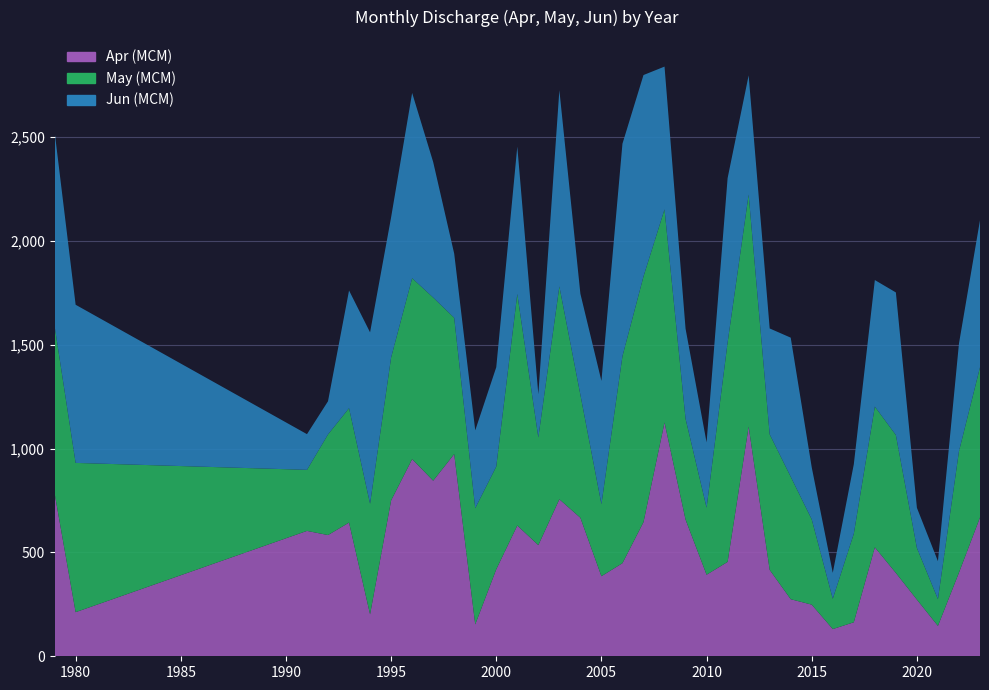

Reading left to right, extract all data points from this chart.

Apr (MCM): 1979=784.9	1980=212.3	1991=603.5	1992=583.4	1993=643.5	1994=202.1	1995=750.0	1996=949.0	1997=845.1	1998=973.2	1999=153.4	2000=418.7	2001=629.3	2002=535.0	2003=755.7	2004=666.5	2005=385.3	2006=448.1	2007=645.6	2008=1125.1	2009=657.9	2010=392.5	2011=454.3	2012=1105.6	2013=415.8	2014=274.7	2015=248.5	2016=130.9	2017=163.7	2018=524.4	2019=401.1	2020=272.7	2021=146.2	2022=402.8	2023=668.2
May (MCM): 1979=805.1	1980=718.5	1991=293.9	1992=484.5	1993=550.9	1994=532.2	1995=688.3	1996=870.8	1997=881.6	1998=655.9	1999=559.5	2000=494.6	2001=1114.7	2002=518.2	2003=1024.6	2004=592.2	2005=346.8	2006=996.8	2007=1182.6	2008=1026.0	2009=485.6	2010=322.7	2011=1056.3	2012=1117.0	2013=652.5	2014=589.6	2015=410.3	2016=145.9	2017=426.3	2018=677.5	2019=663.9	2020=248.6	2021=128.8	2022=584.2	2023=723.1
Jun (MCM): 1979=935.4	1980=761.2	1991=171.7	1992=159.6	1993=566.3	1994=824.8	1995=674.4	1996=891.6	1997=652.4	1998=308.7	1999=374.5	2000=478.0	2001=709.2	2002=208.0	2003=944.4	2004=486.0	2005=593.2	2006=1022.2	2007=969.4	2008=687.1	2009=433.4	2010=314.2	2011=790.9	2012=573.4	2013=509.6	2014=669.3	2015=250.2	2016=124.8	2017=334.1	2018=608.9	2019=686.3	2020=193.3	2021=182.6	2022=518.2	2023=707.7